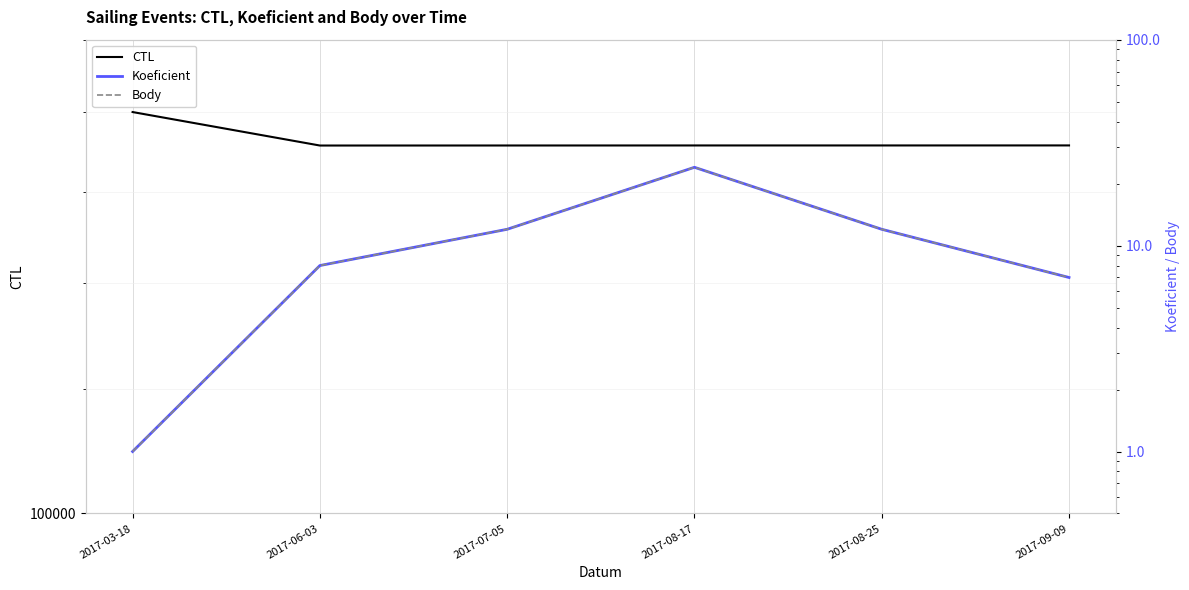

Reading left to right, extract all data points from this chart.

CTL: 179907	171307	171316	171325	171326	171333
Koeficient: 1	8	12	24	12	7
Body: 1	8	12	24	12	7